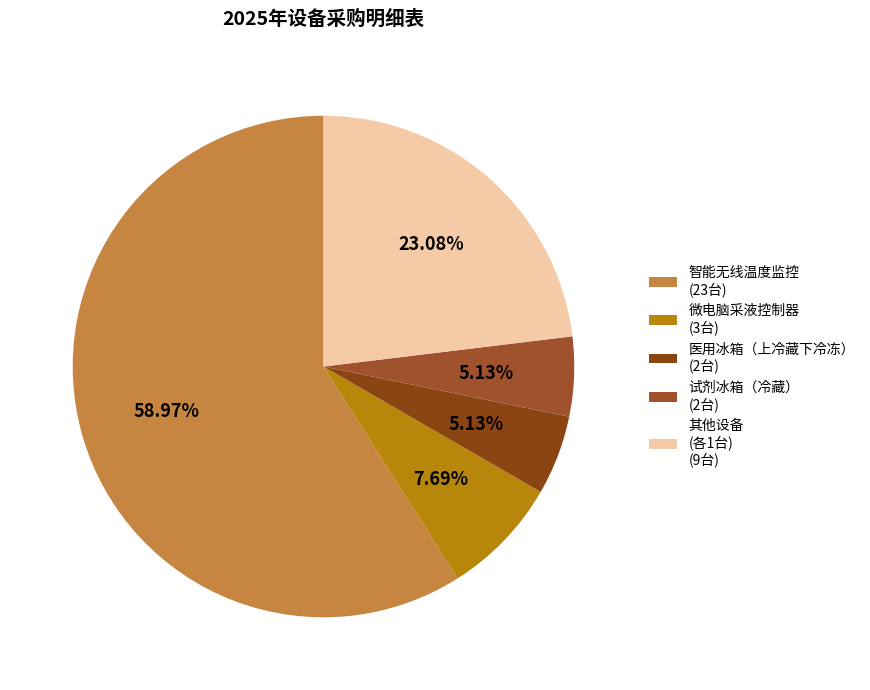

Count the number of slices in the pie.

5